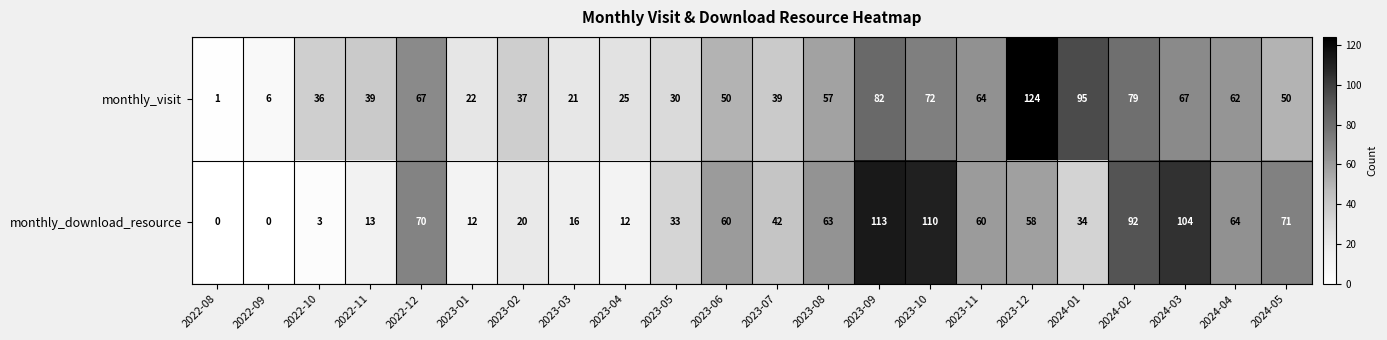

Which series has the largest total across all categories?

monthly_visit